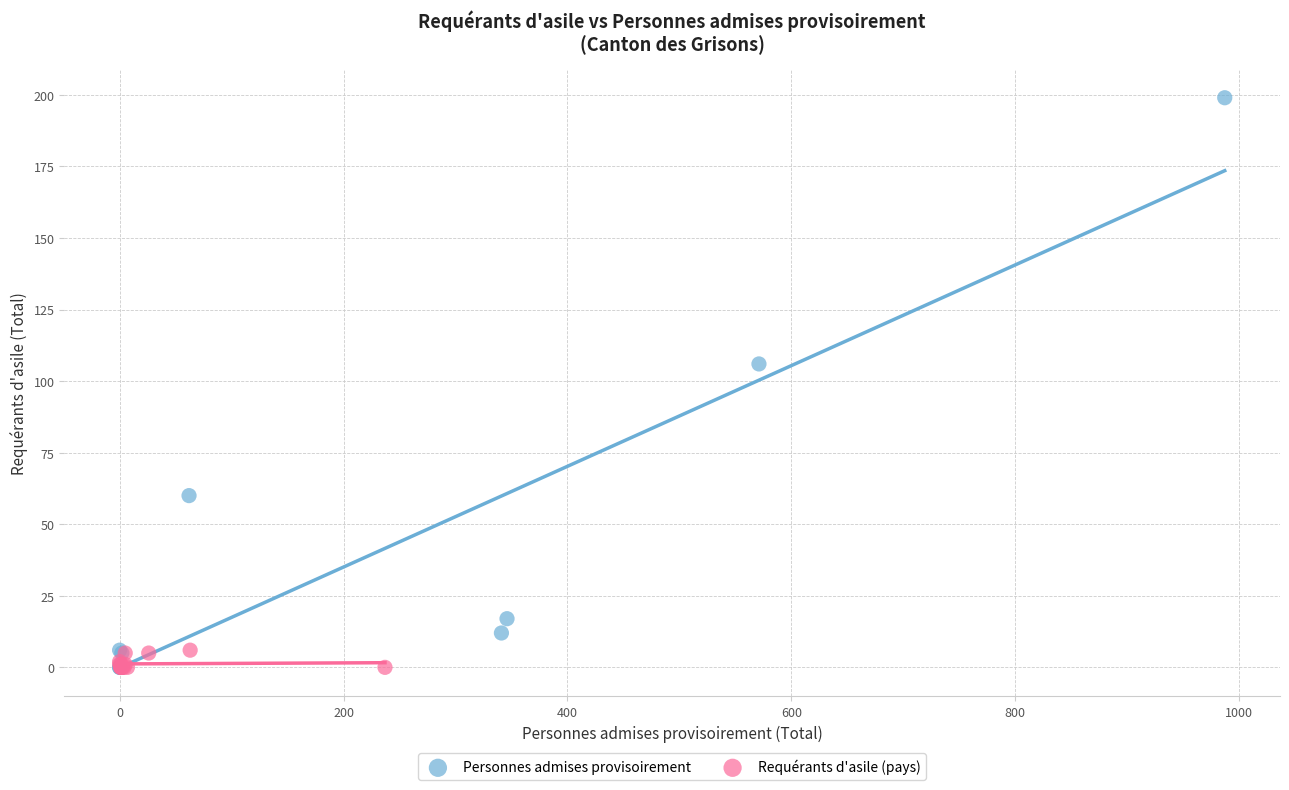

Which series has the largest Y range (max minus min)?

Personnes admises provisoirement